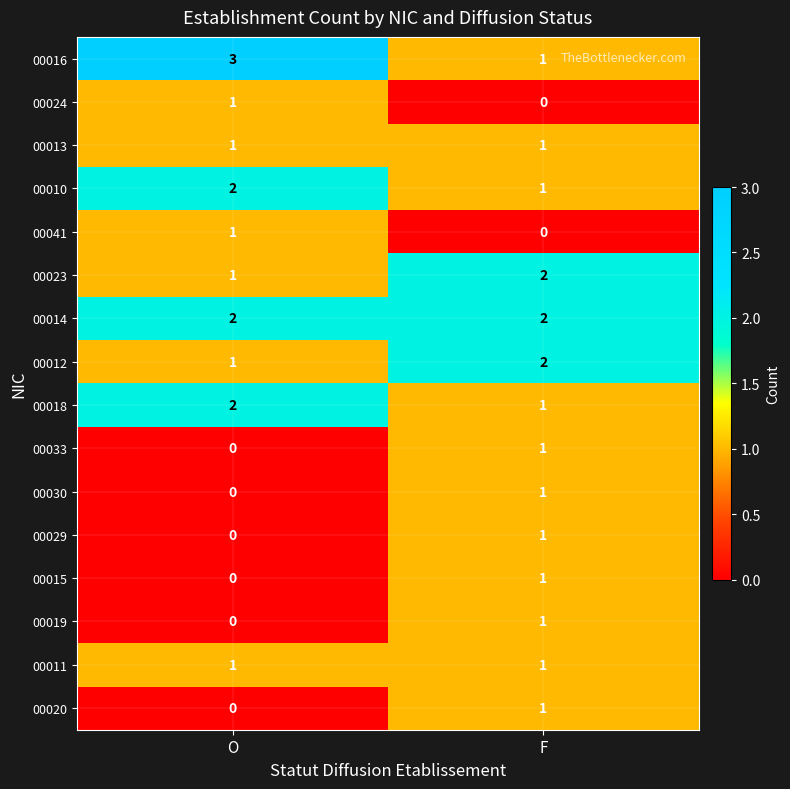

What is the spread (max minus min) of values at O?

3